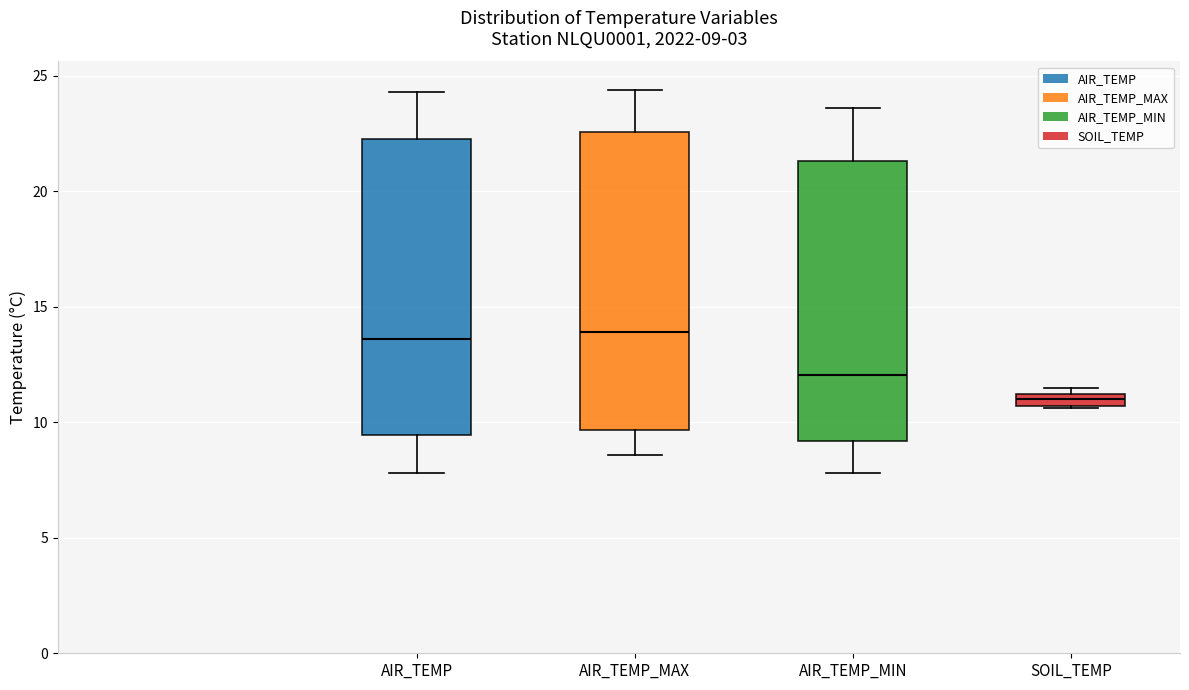

Which box's median line is the lowest?

SOIL_TEMP